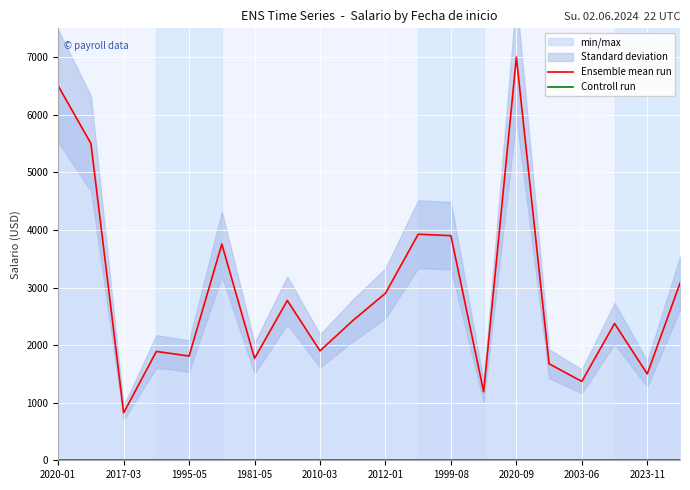

How many lines are shown in the chart?

2